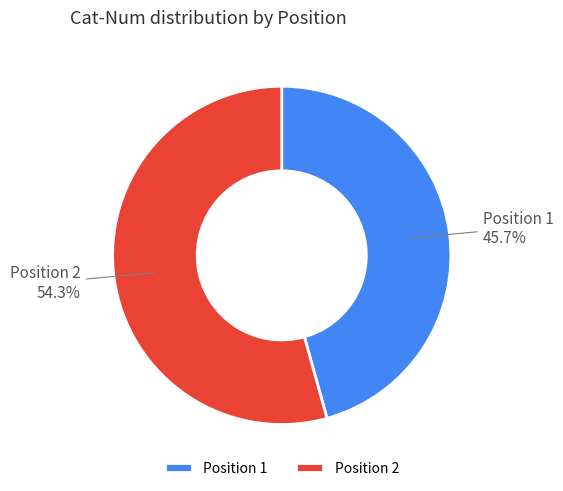

Between Position 2 and Position 1, which is larger?

Position 2